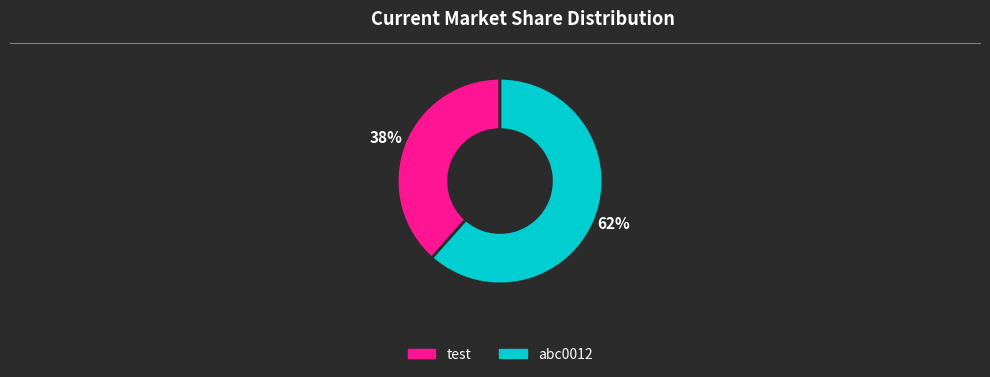

How many segments does this pie chart have?

2